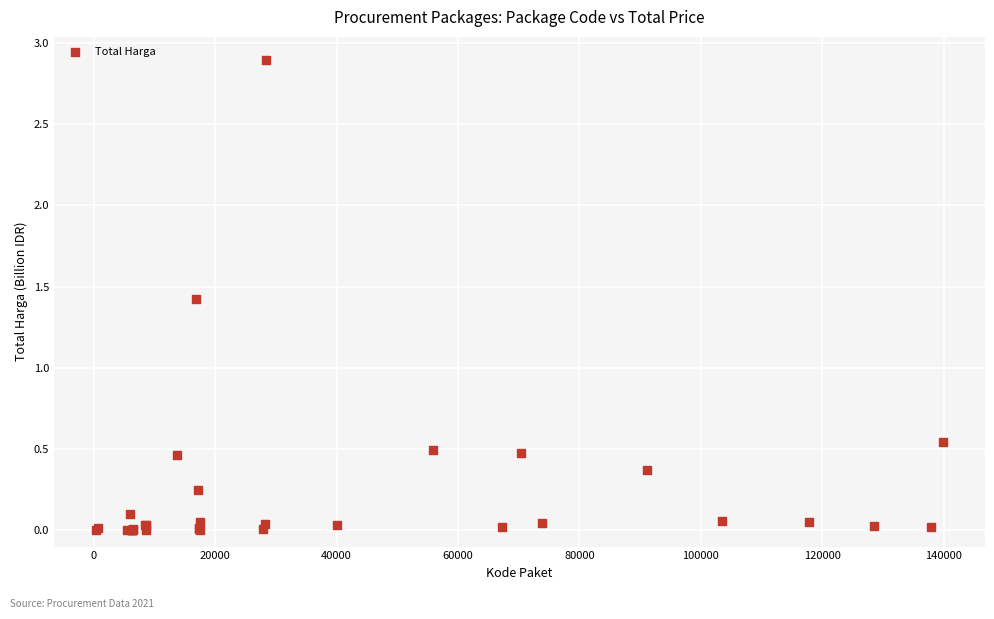

What Y value in the scatter plot is closest to 1?

1.4